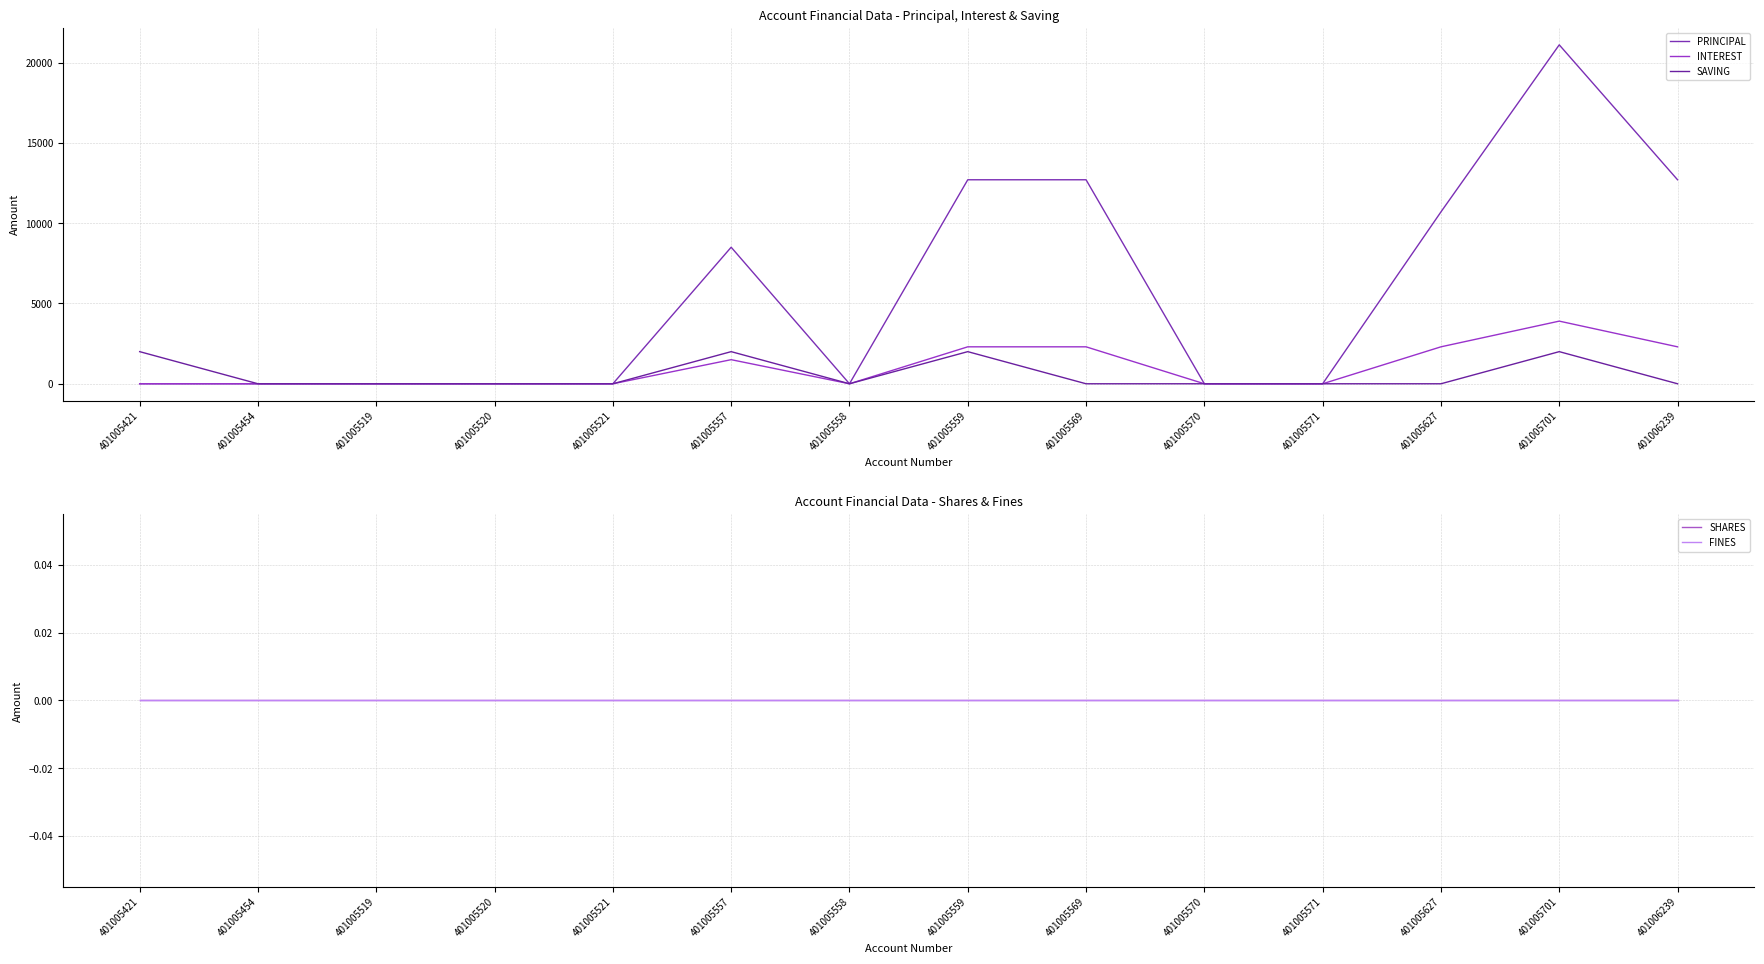

True or false: PRINCIPAL has more than 1 interior local peaks.

True